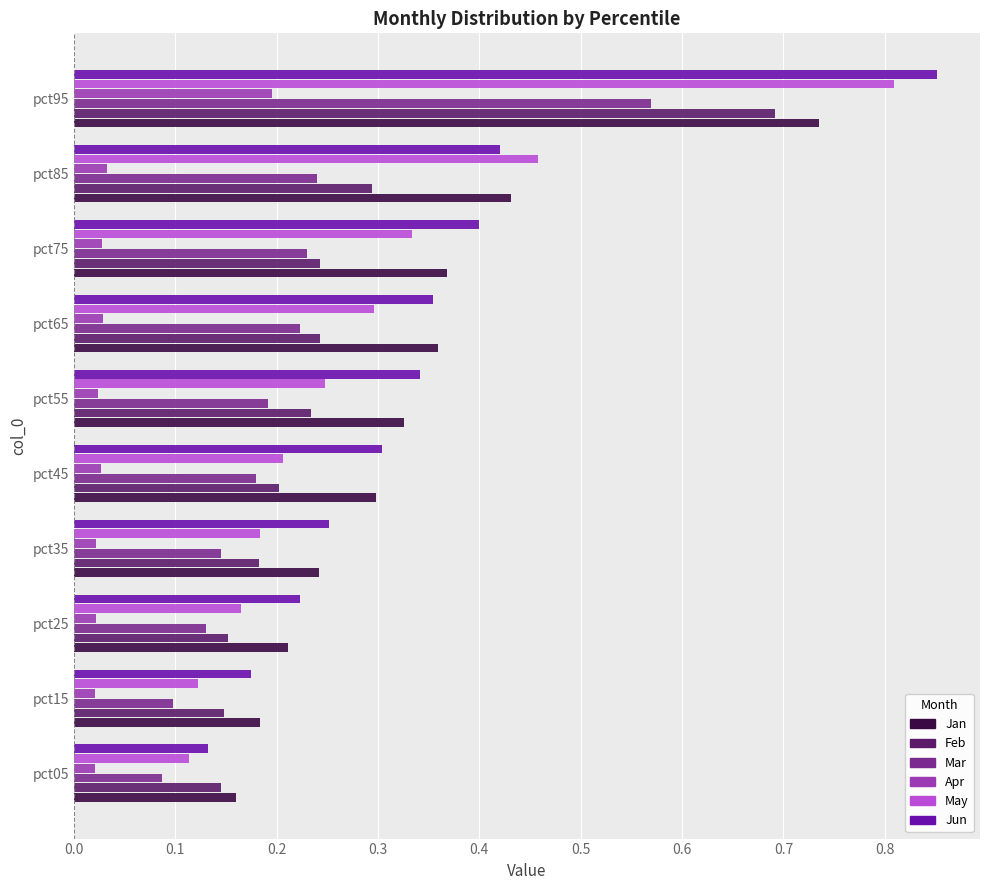

True or false: May has a value of 0.0 at pct15.

False